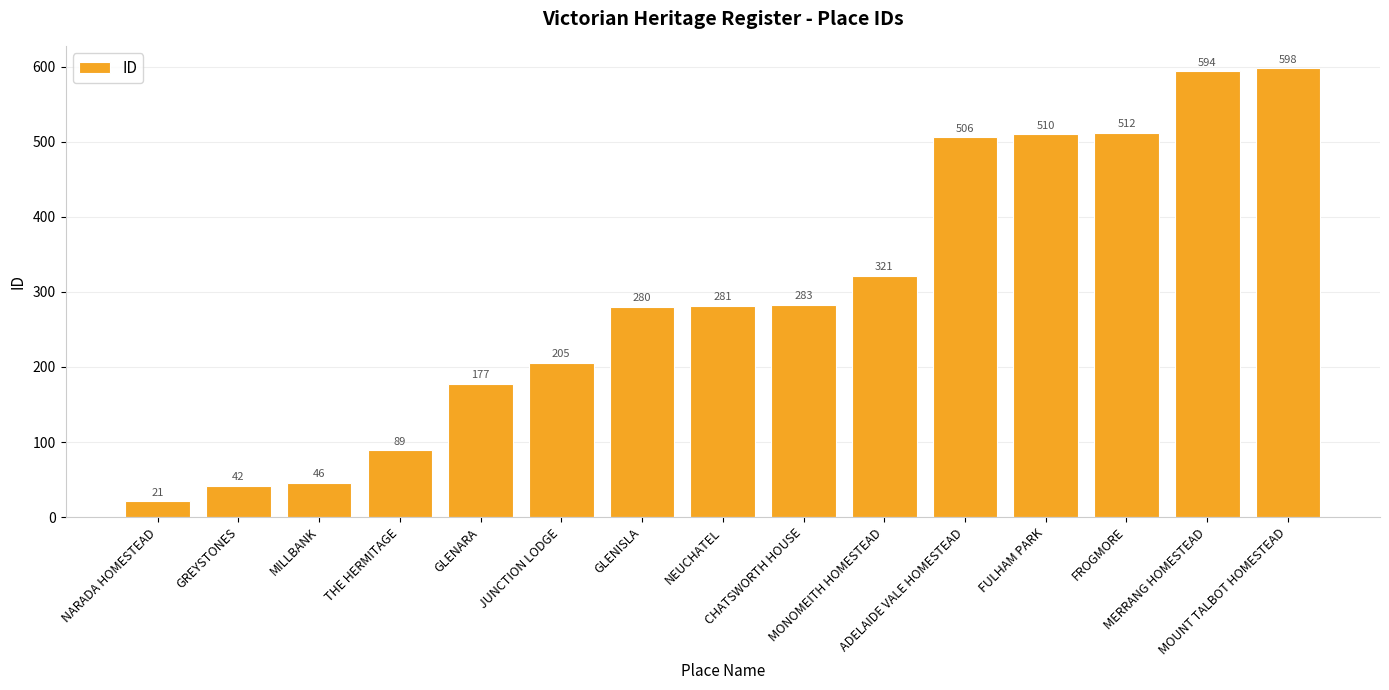

What is the smallest value displayed?

21